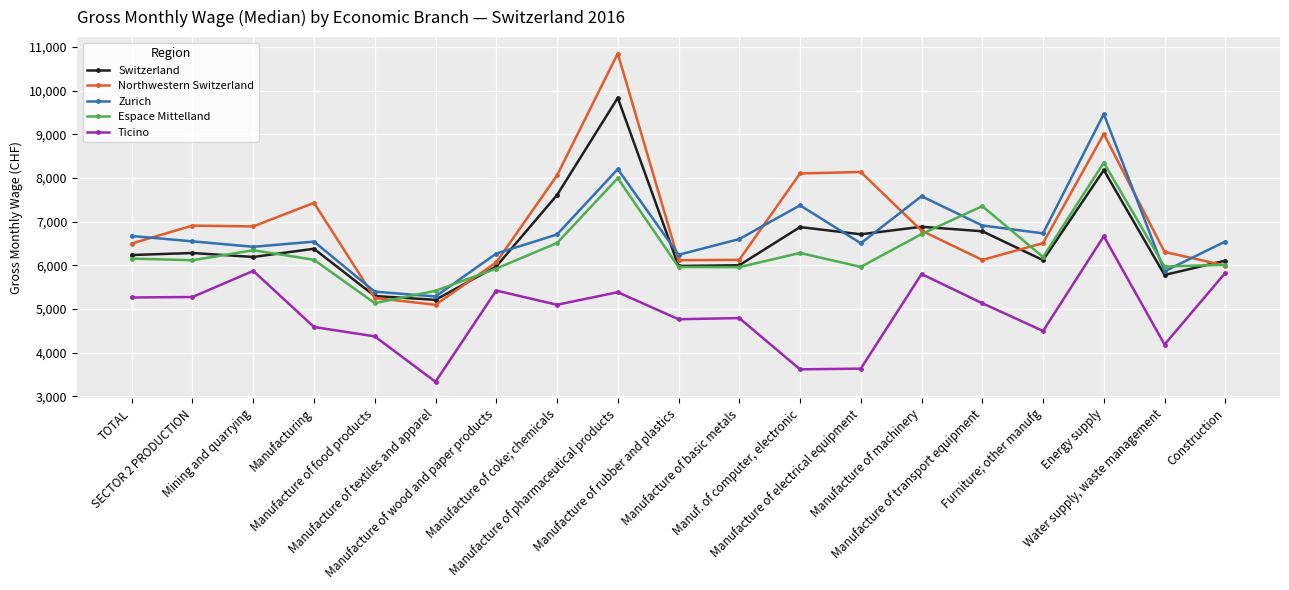

The value of Ticino at Manufacture of textiles and apparel is 3331. True or false?

True